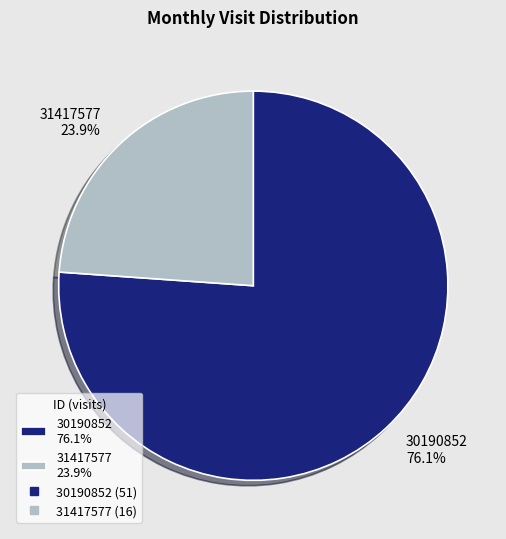

The 31417577 slice represents 36% of the pie. True or false?

False